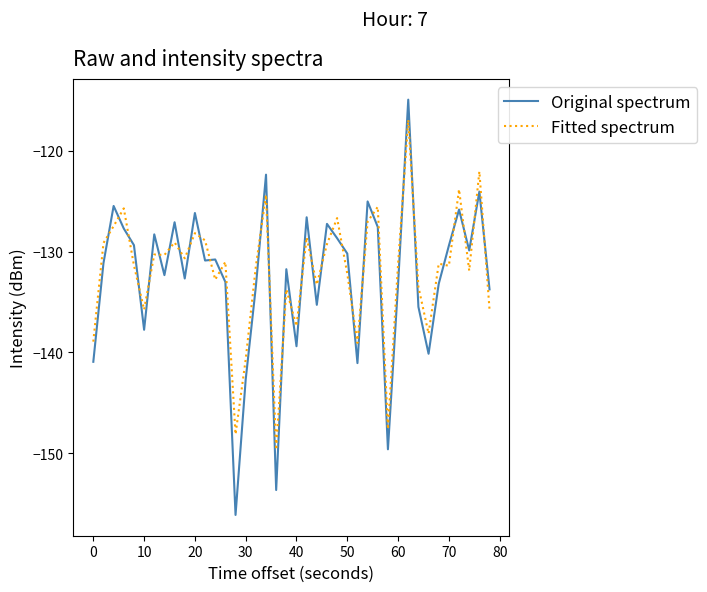

What is the smallest value displayed?

-156.1